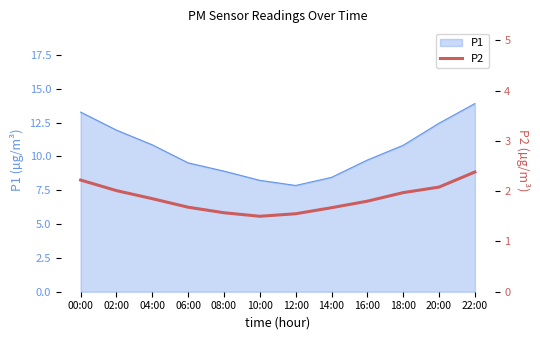

The value of P1 at 04:00 is 6.9. True or false?

False